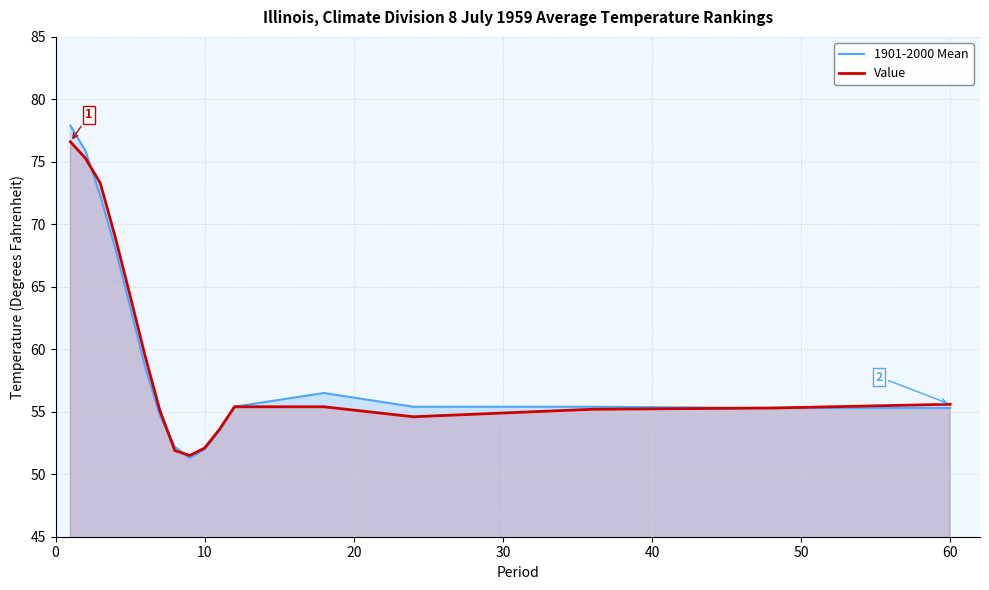

What is the lowest value of the 1901-2000 Mean series?

51.3